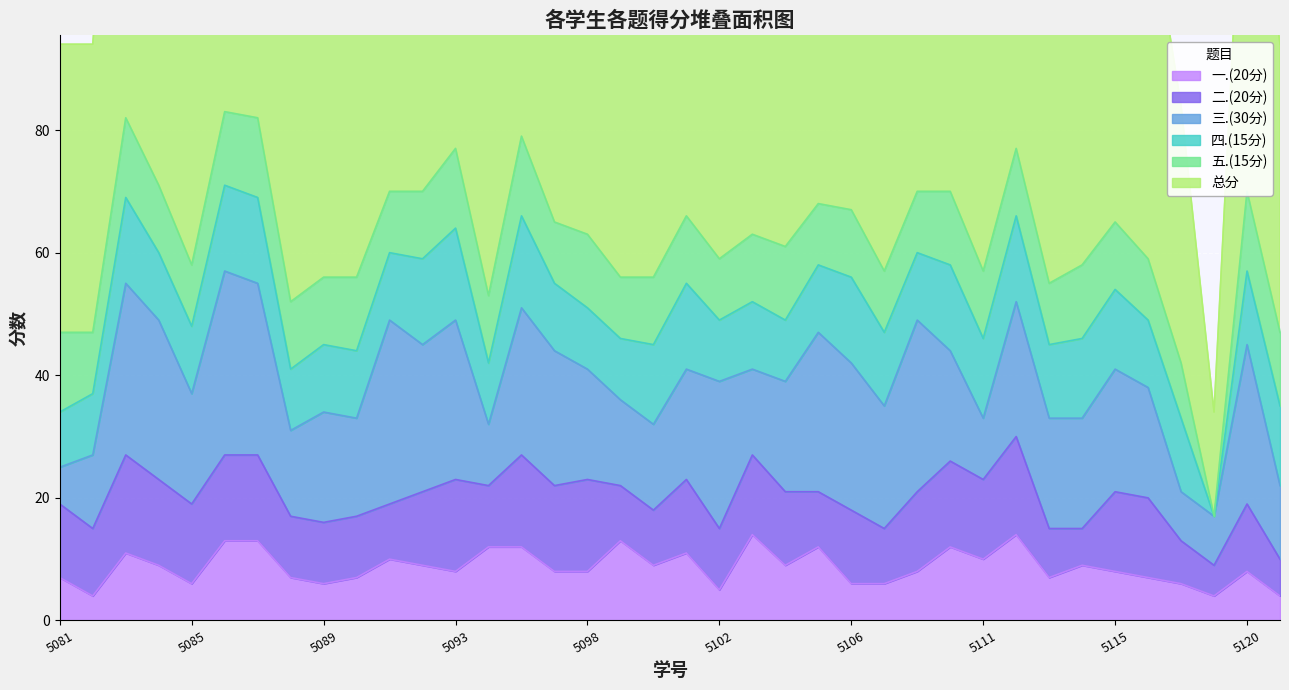

Which has a higher value, 2021075094 or 2021075088?

2021075094